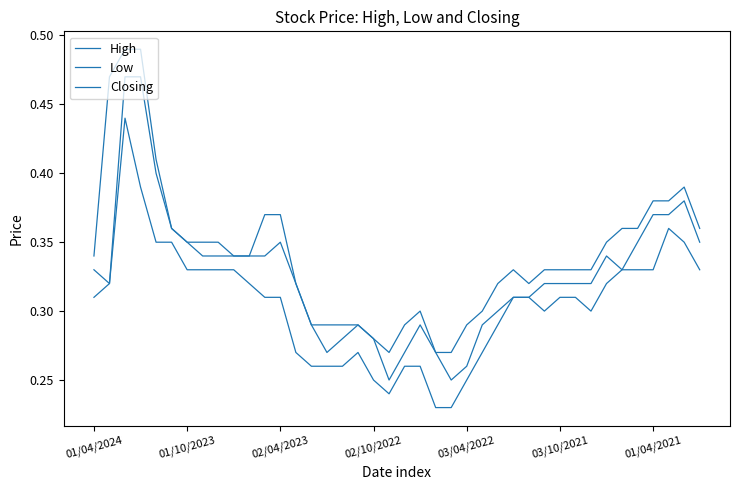

Rank the series by their average value, from lowest to highest.

Low, Closing, High